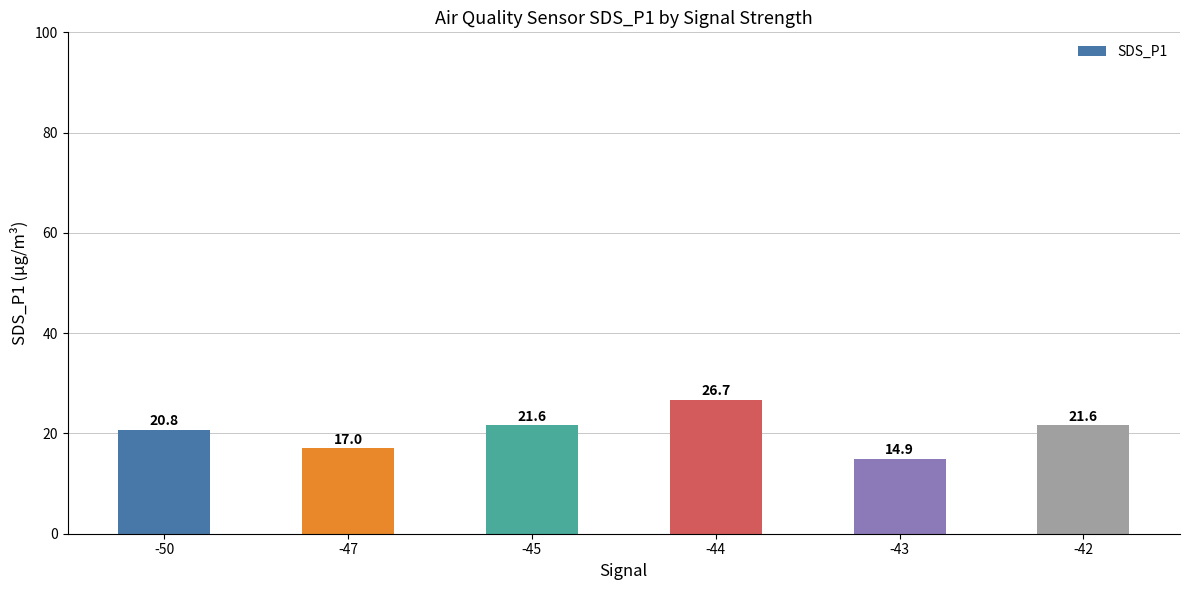

Reading right to left, list all the values displayed in this chart.

21.6	14.9	26.7	21.6	17.0	20.8